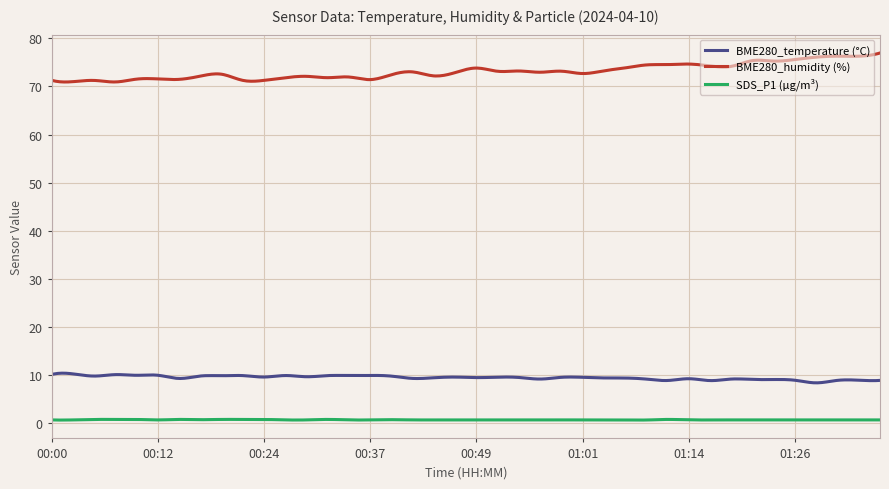

Which series has the largest total across all categories?

BME280_humidity (%)